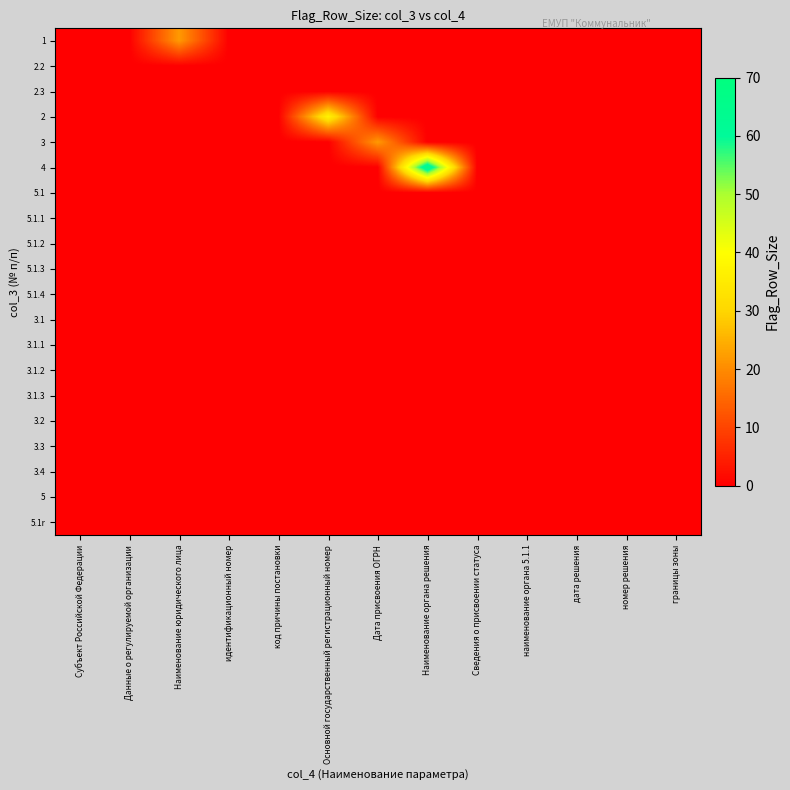

How many distinct data groups are displayed?

20